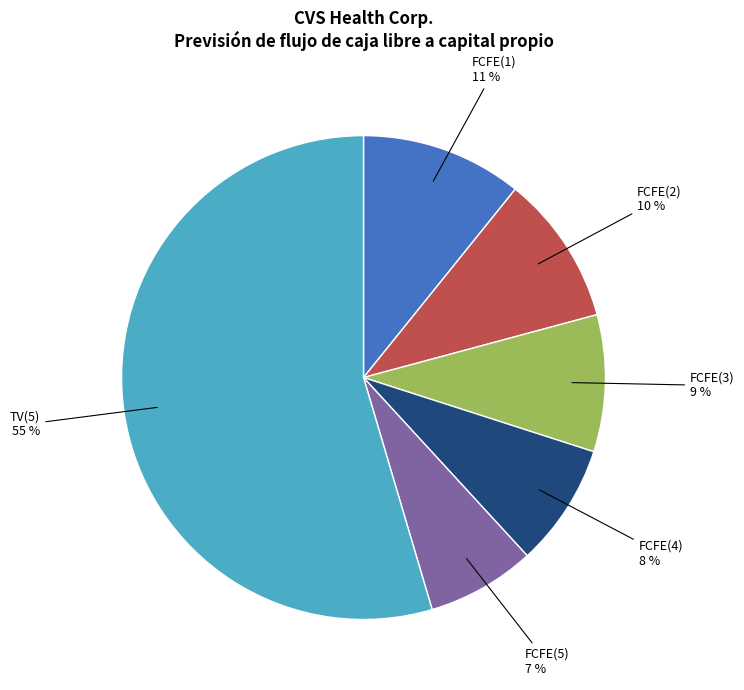

The TV(5) slice represents 65% of the pie. True or false?

False